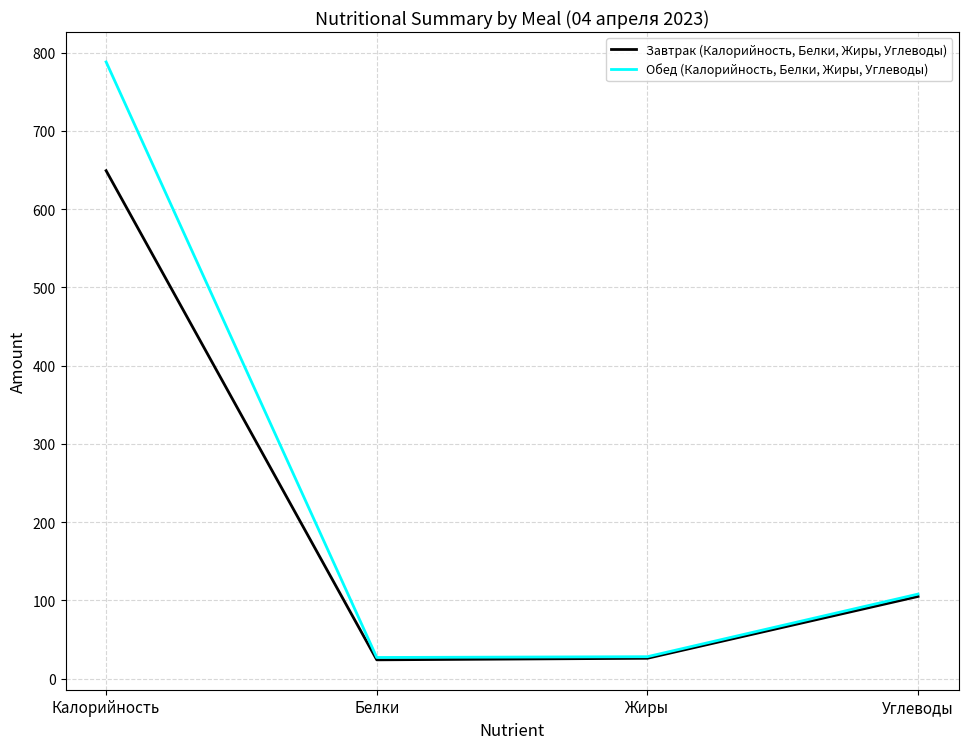

What is the spread (max minus min) of values at Белки?

3